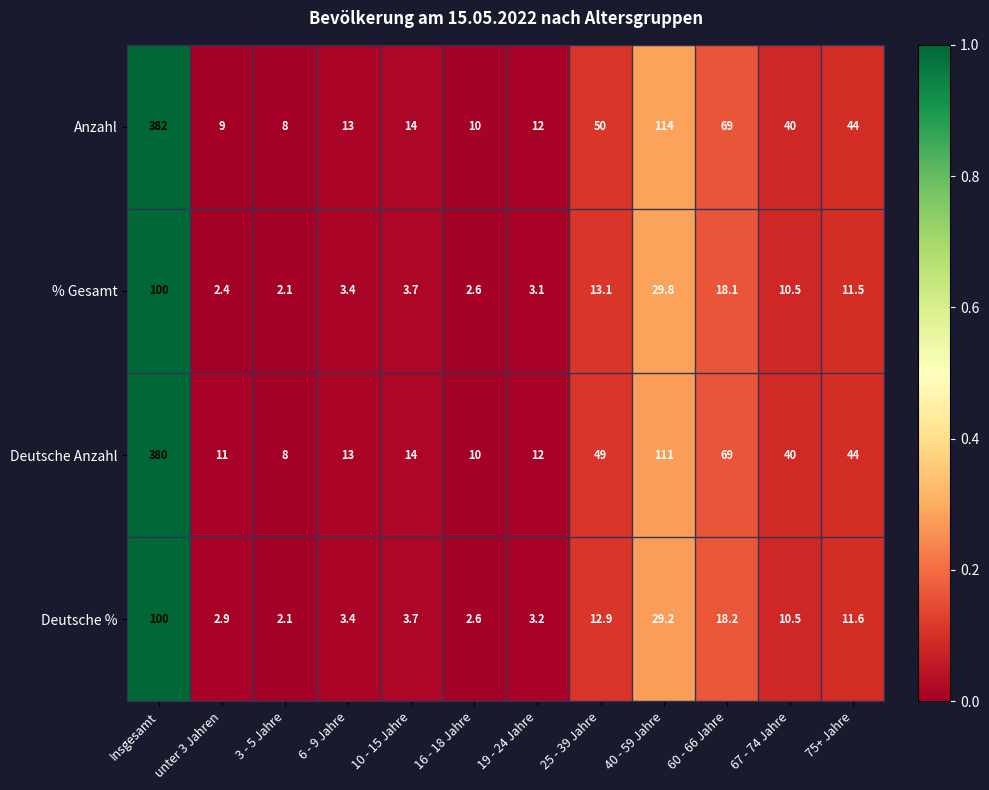

List the labels in order of Anzahl value, smallest first.

3 - 5 Jahre, unter 3 Jahren, 16 - 18 Jahre, 19 - 24 Jahre, 6 - 9 Jahre, 10 - 15 Jahre, 67 - 74 Jahre, 75+ Jahre, 25 - 39 Jahre, 60 - 66 Jahre, 40 - 59 Jahre, Insgesamt